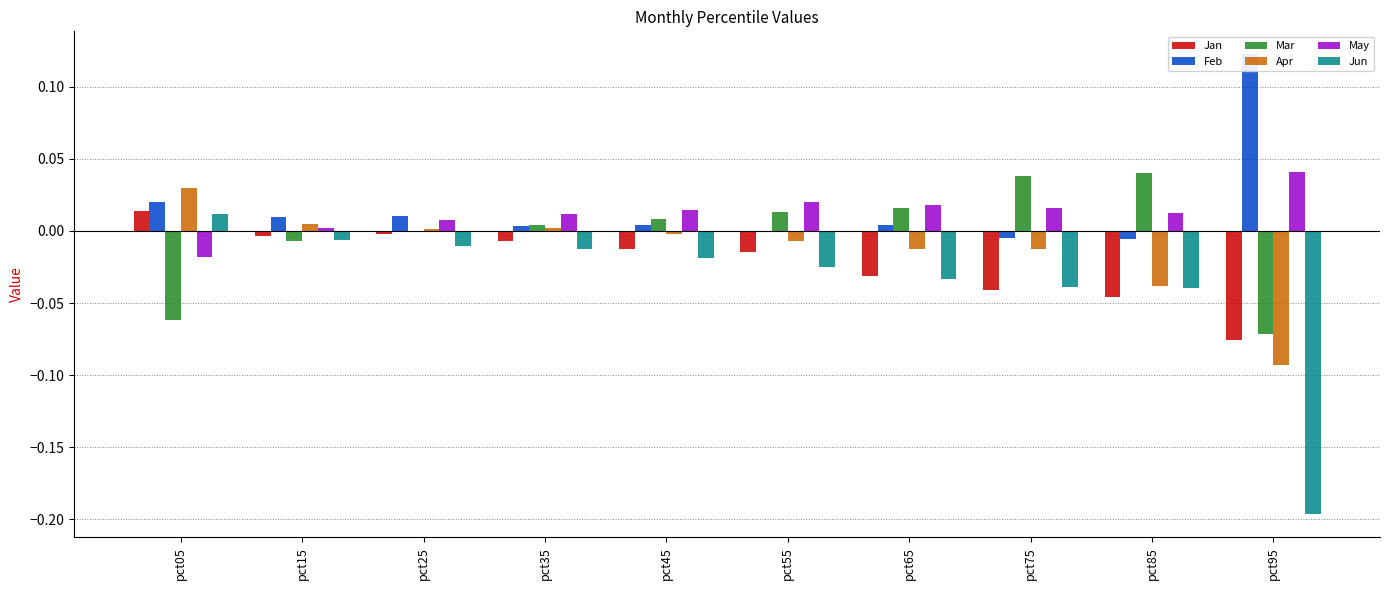

What is the sum of all Jun values?

-0.4